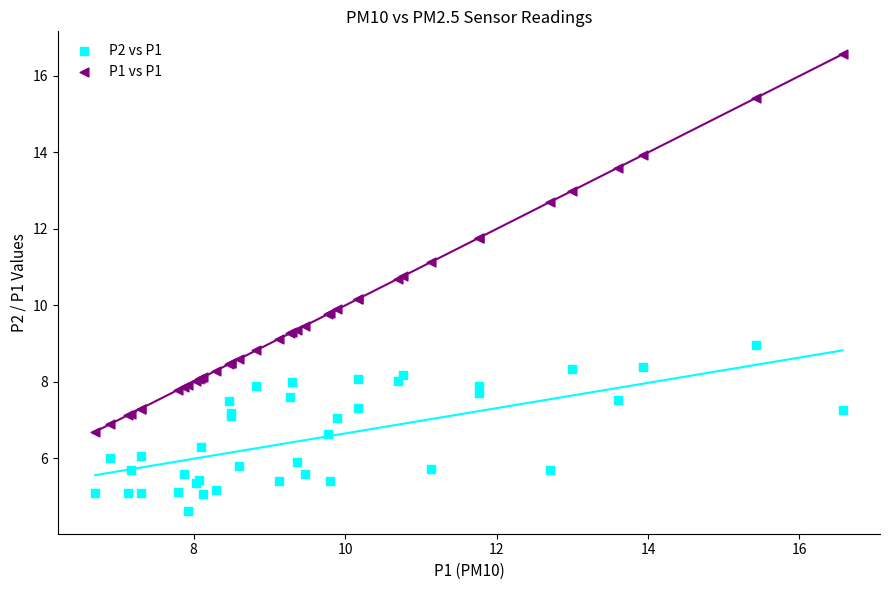

Which series has the largest Y range (max minus min)?

P1 vs P1